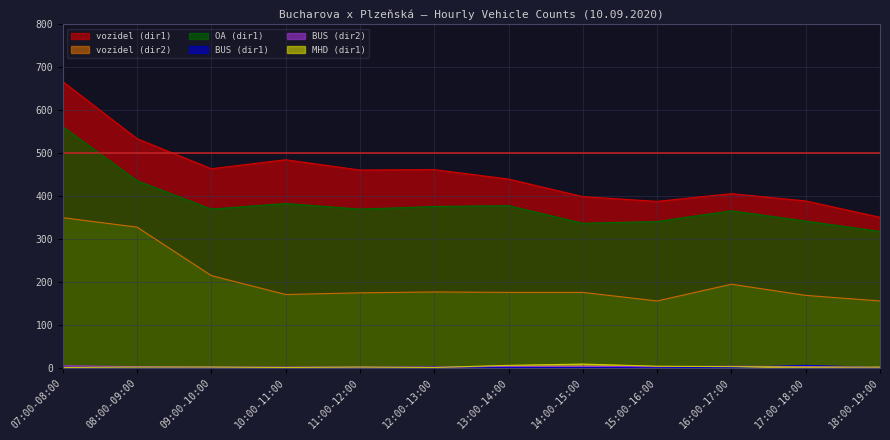

Which series has the largest range (max minus min)?

vozidel (dir1)